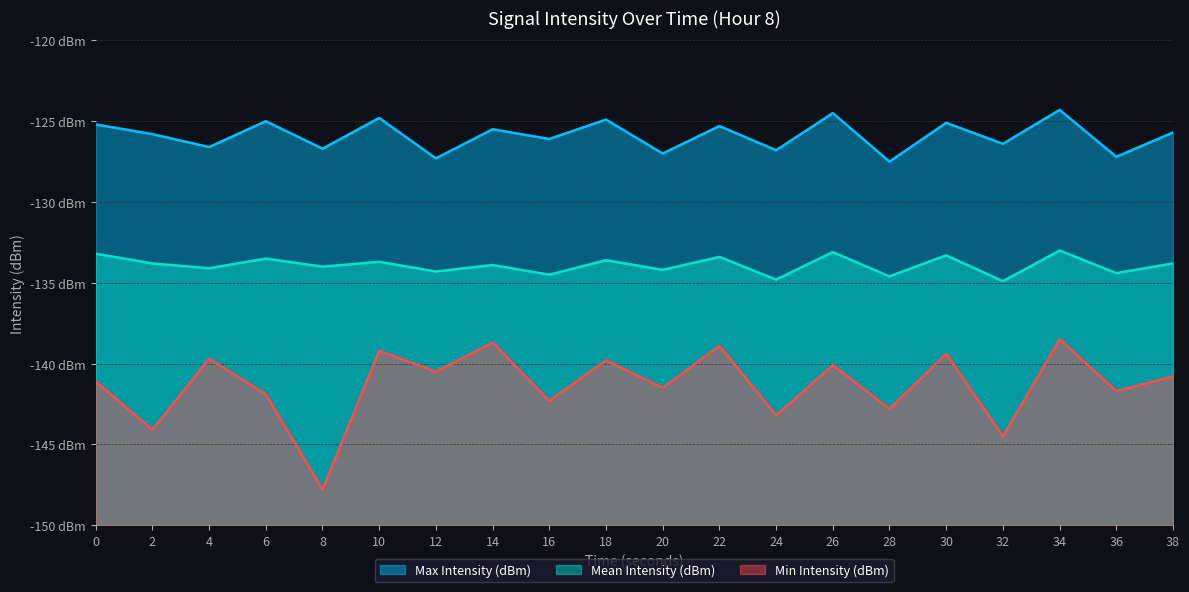

True or false: Max Intensity (dBm) and Mean Intensity (dBm) cross at least once.

False